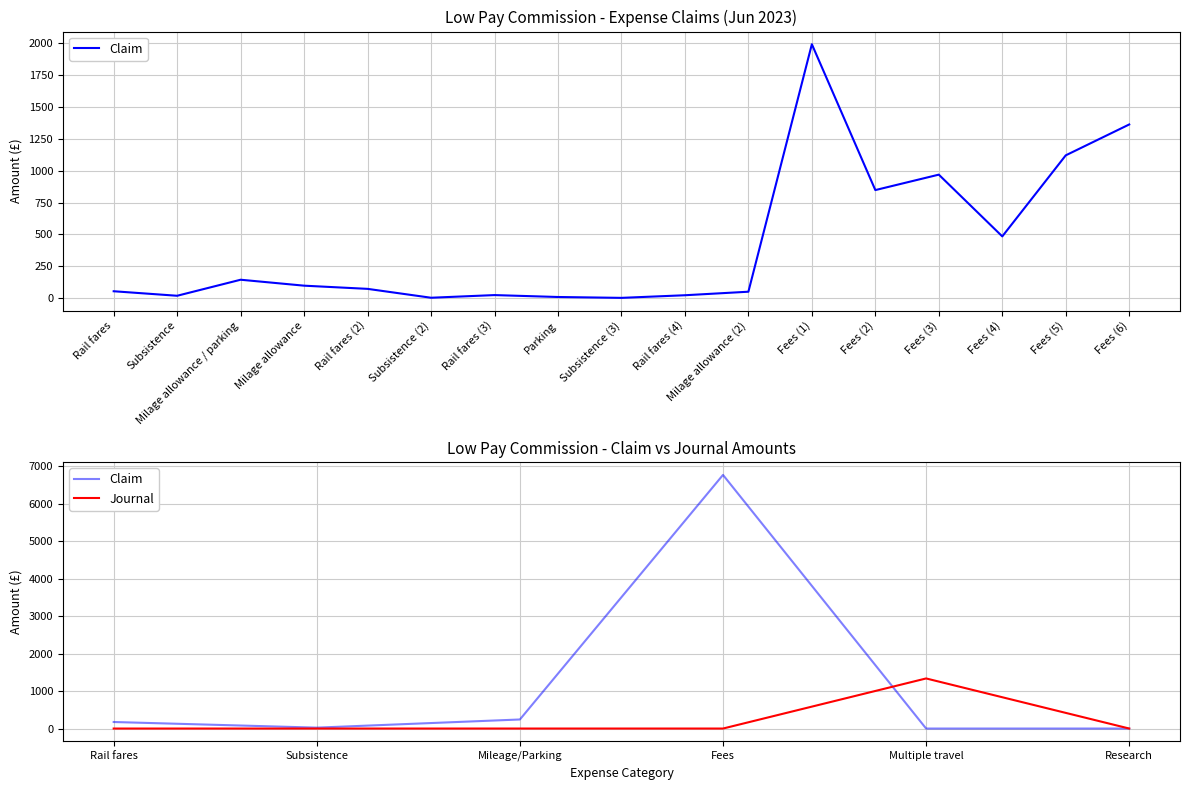

Count the number of data series in this chart.

2